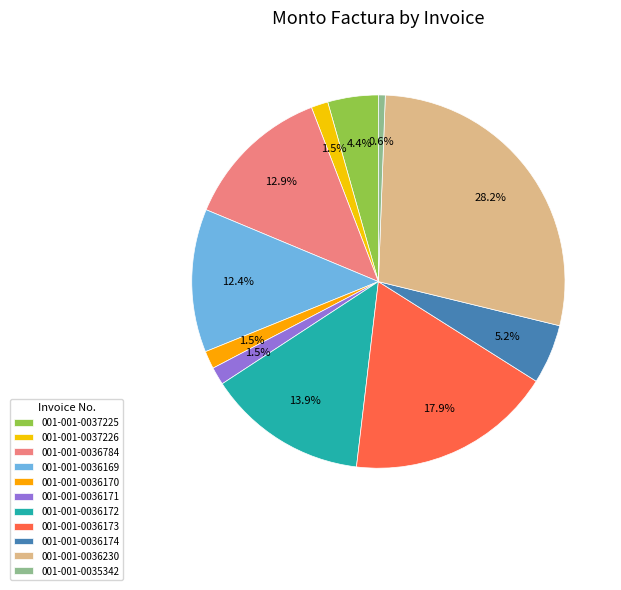

To the nearest percent, what is the difference between the largest and smallest slice percentages?

28%